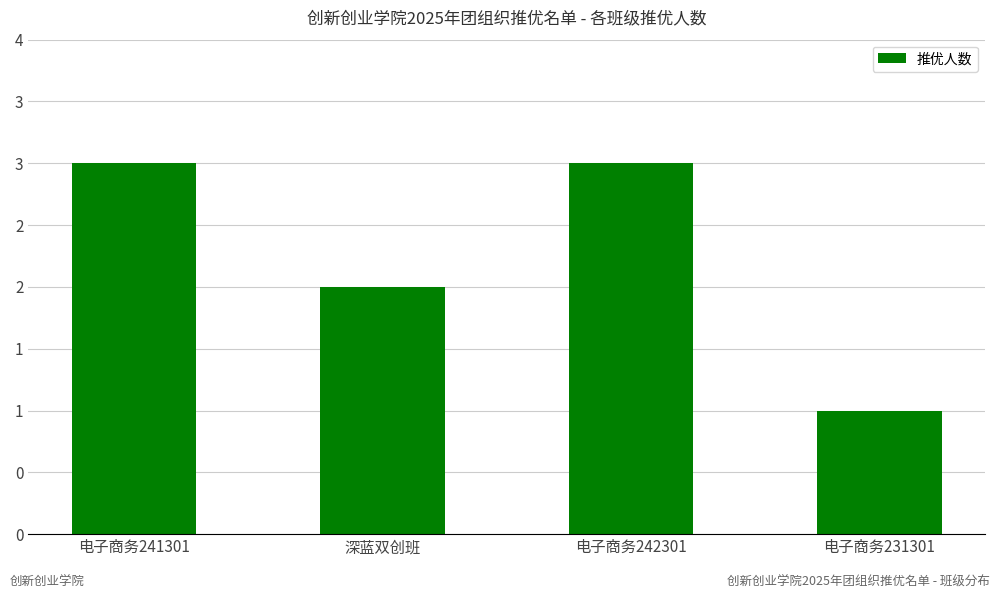

Does the chart contain any negative values?

No